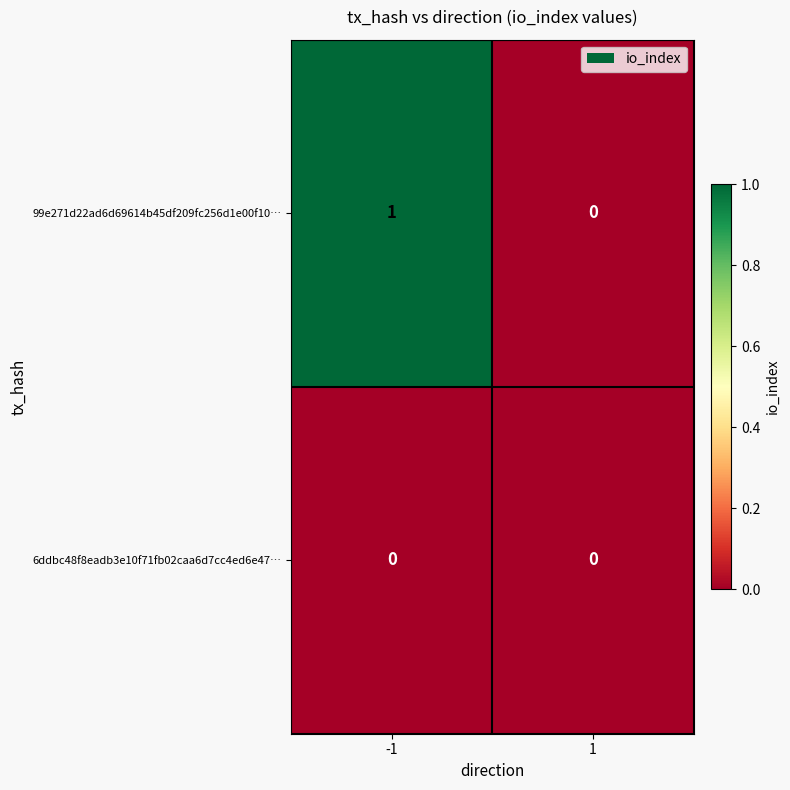

Is it true that 99e271d22ad6d69614b45df209fc256d1e00f10… equals 1 at -1?

True